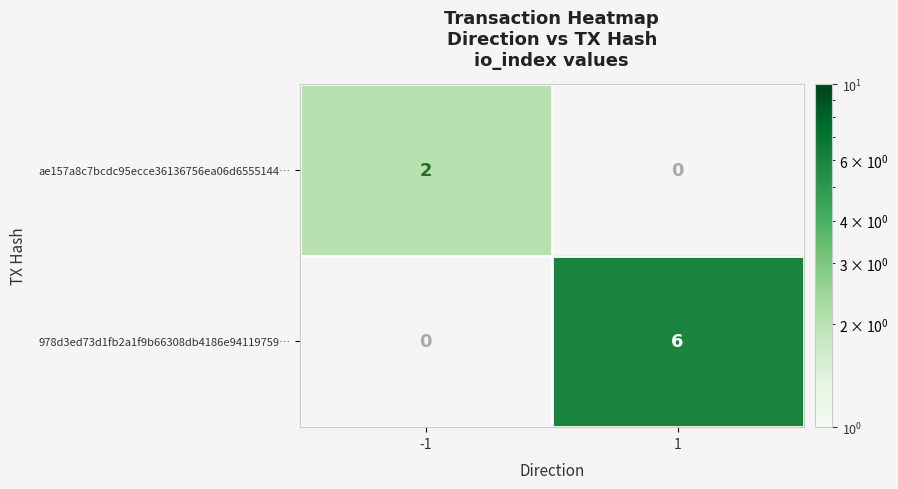

Which has a higher value, -1 or 1?

1